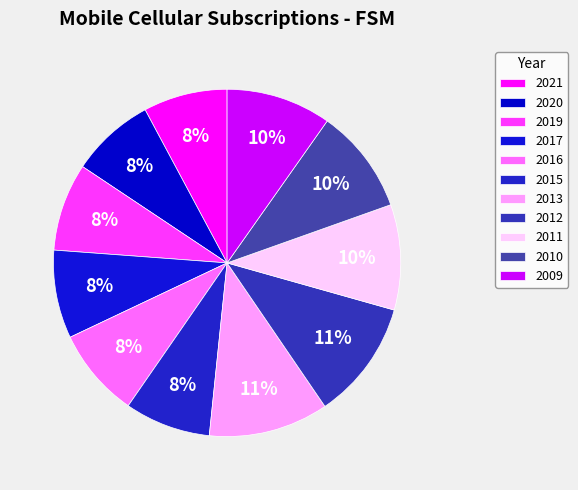

What is the smallest slice in the pie chart?

2021